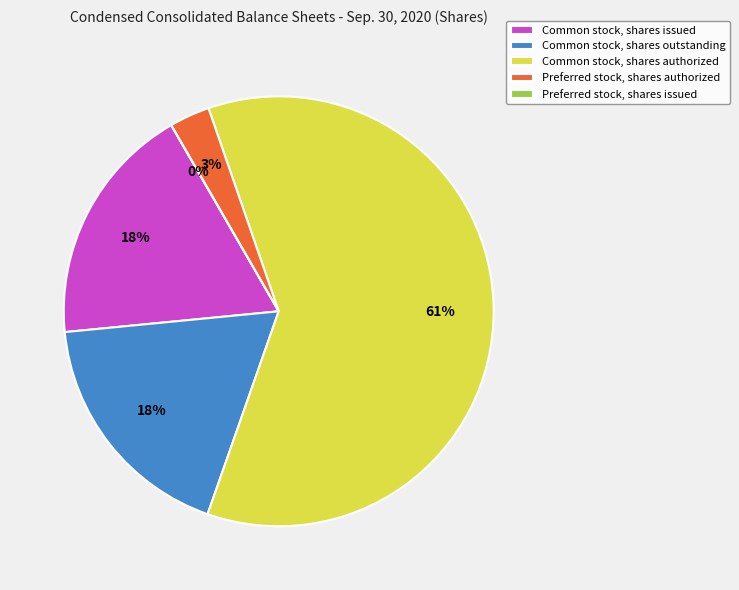

To the nearest percent, what is the average slice percentage?

20%